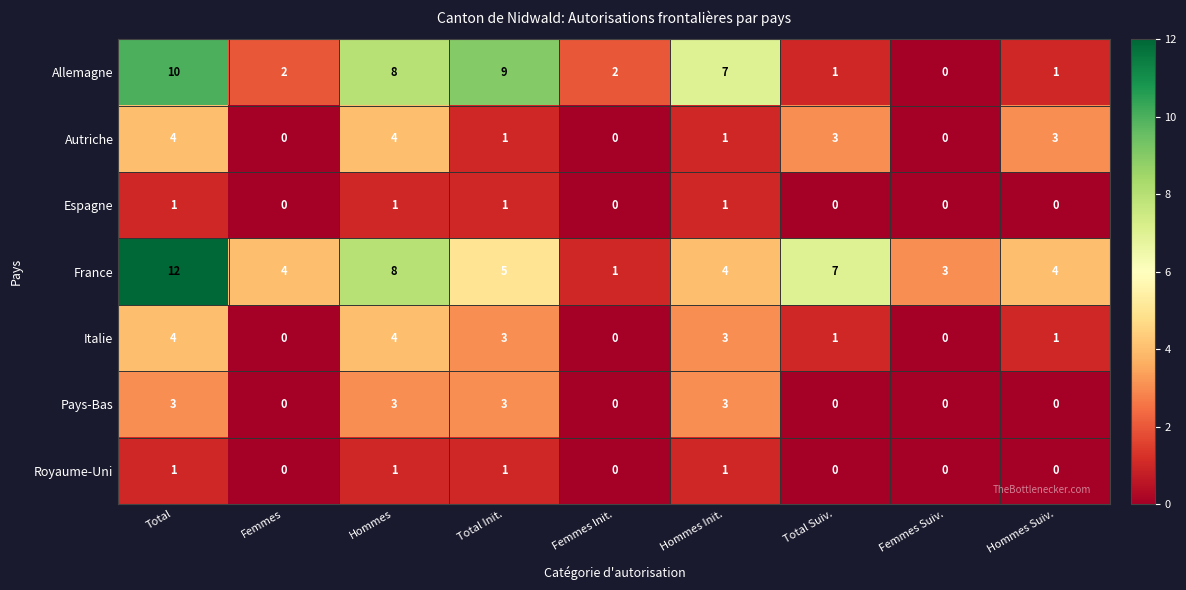

The value of France at Hommes is 5. True or false?

False